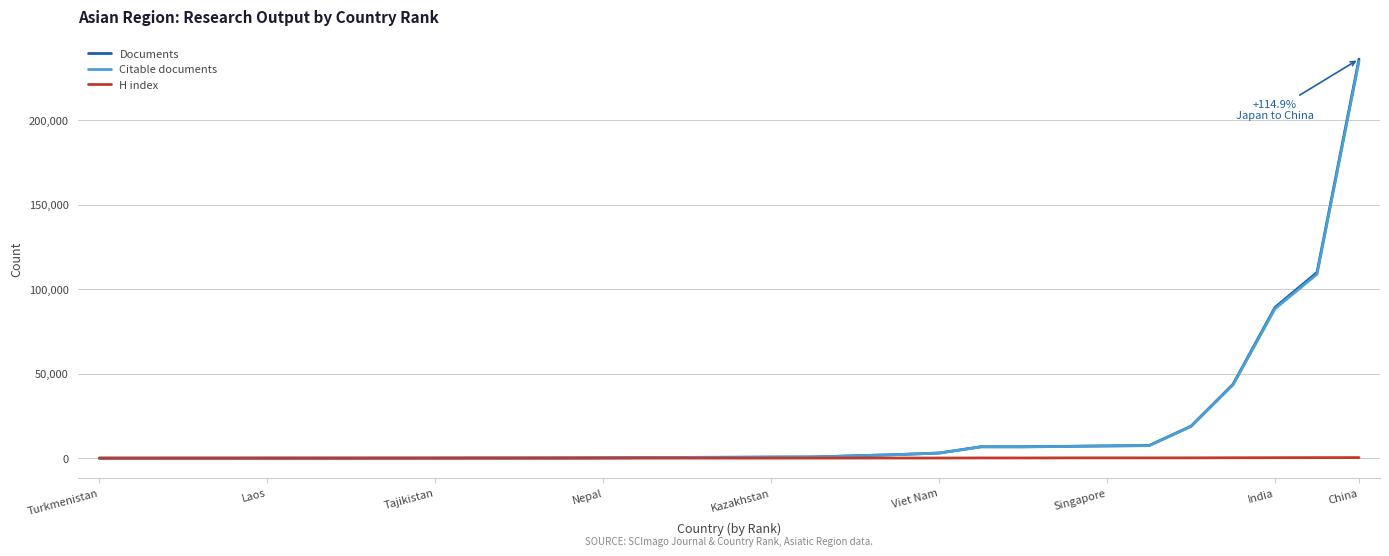

How many categories are shown in the chart?

31